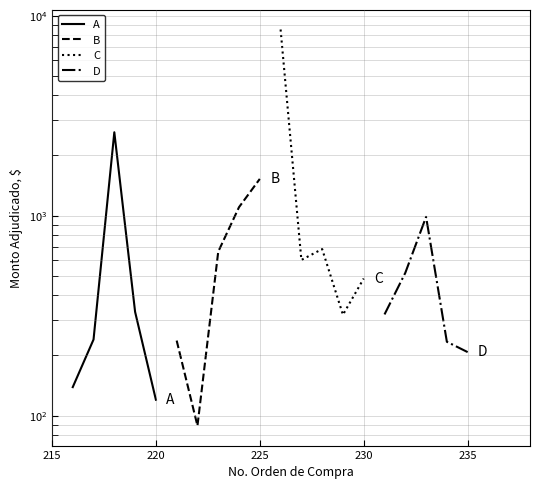

True or false: A has more than 0 interior local peaks.

True